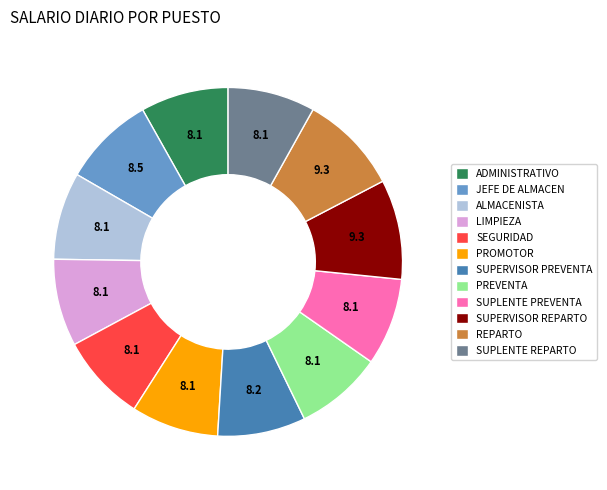

How many slices are in this pie chart?

12